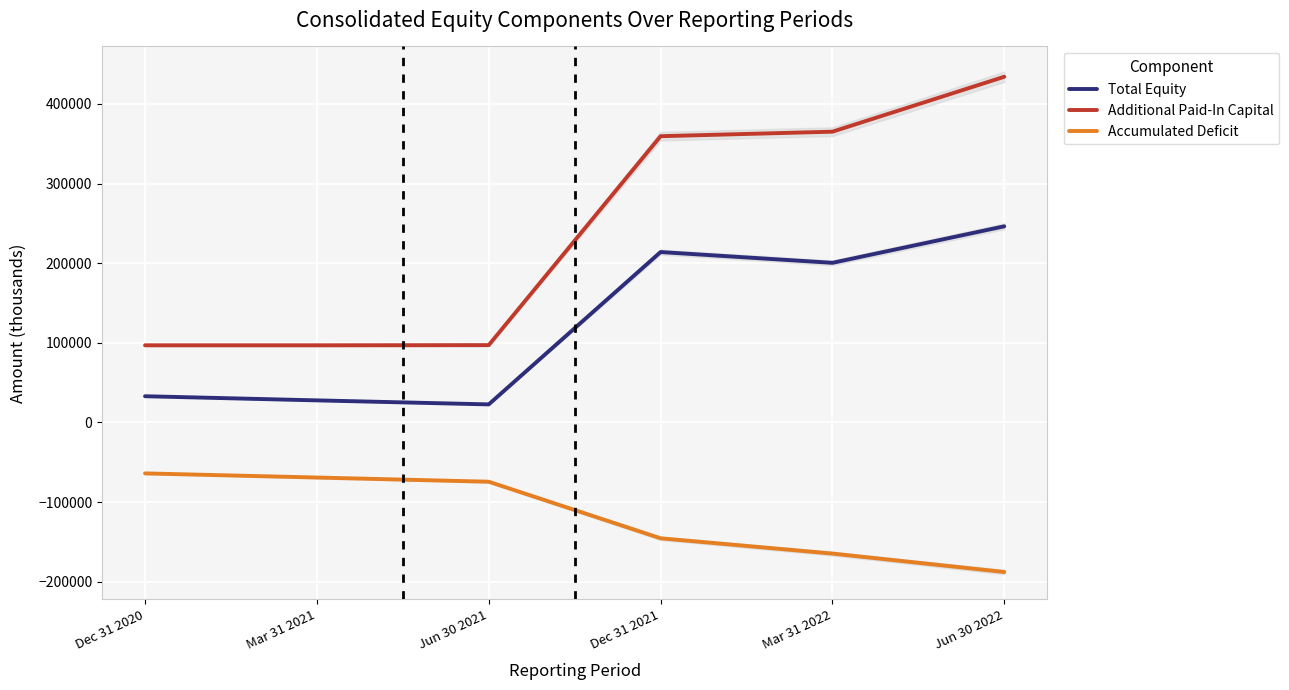

Which has a higher value, Dec 31 2021 or Mar 31 2022?

Dec 31 2021